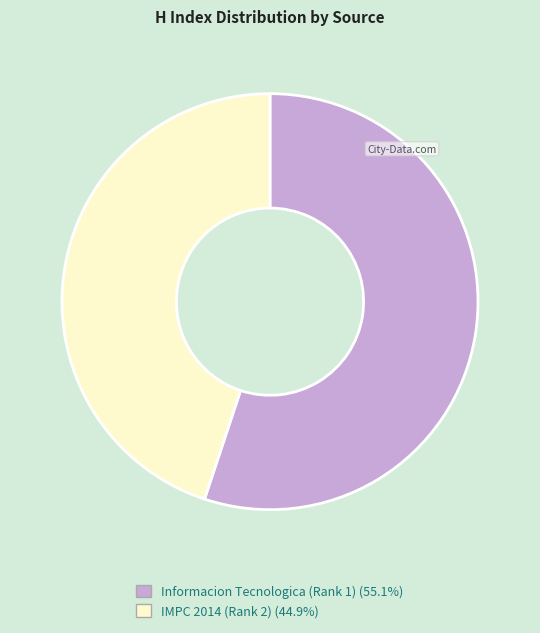

Which category has the biggest portion of the pie?

Informacion Tecnologica (Rank 1)